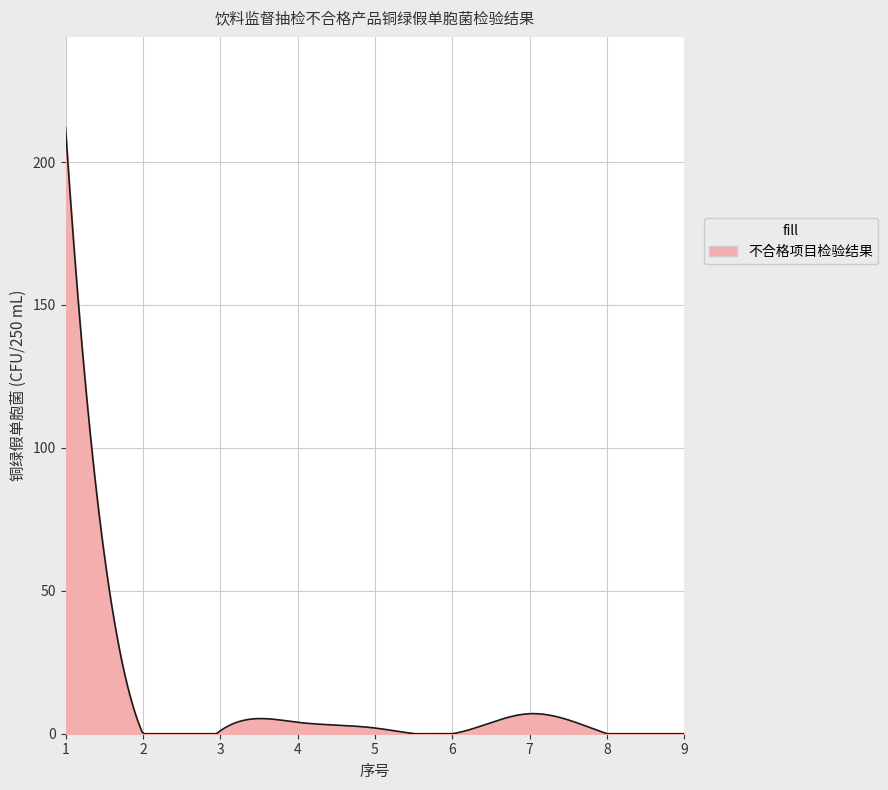

What is the difference between the maximum and minimum values?

212.0